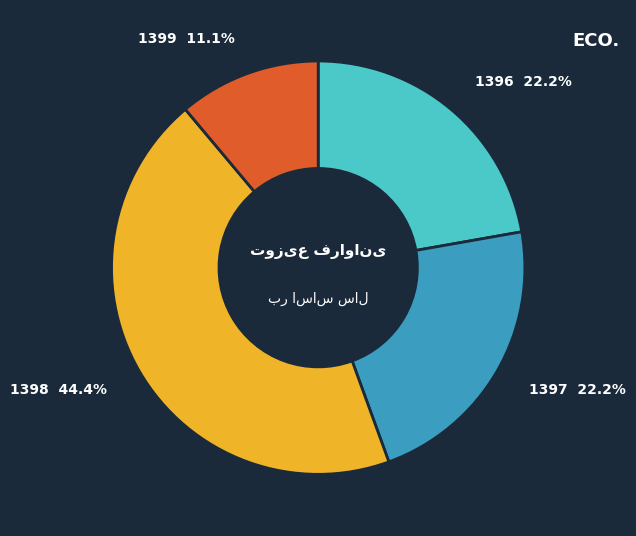

True or false: 1397 accounts for 22% of the total.

True